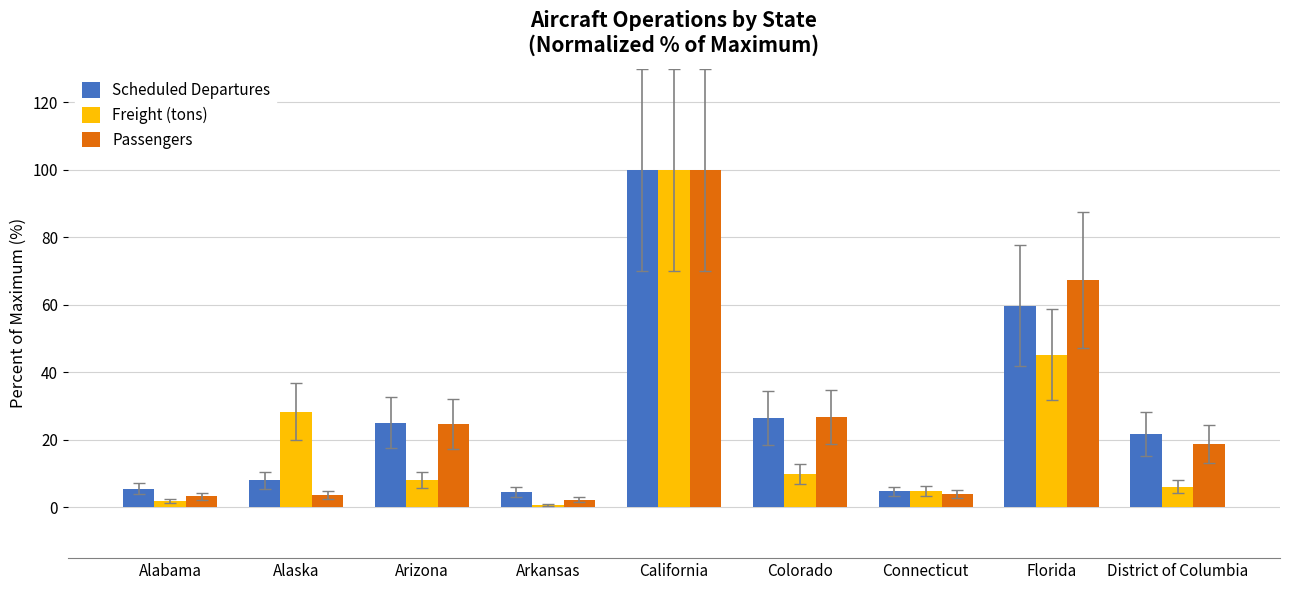

What is the difference between the second highest and minimum values in the Passengers series?

65.1